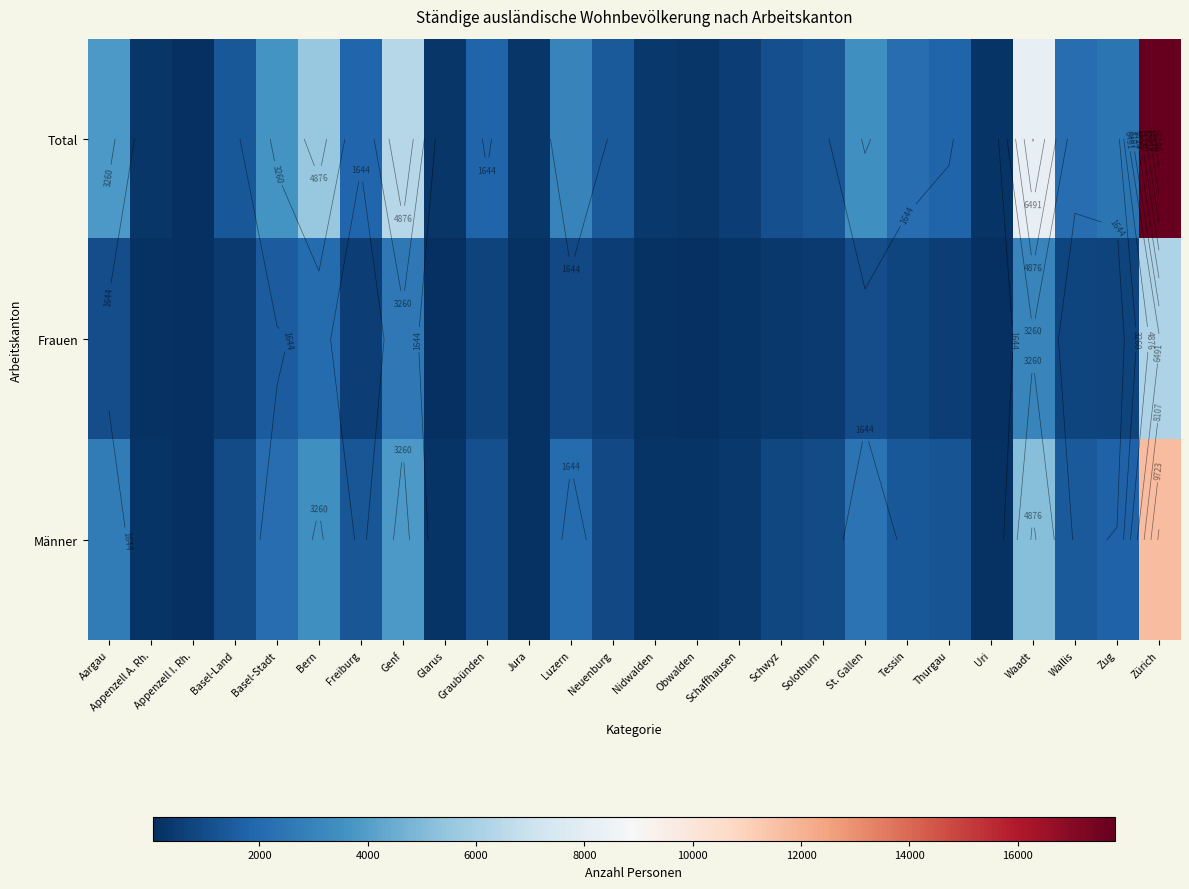

What is the sum of the Männer values at Waadt and Zug?

6846